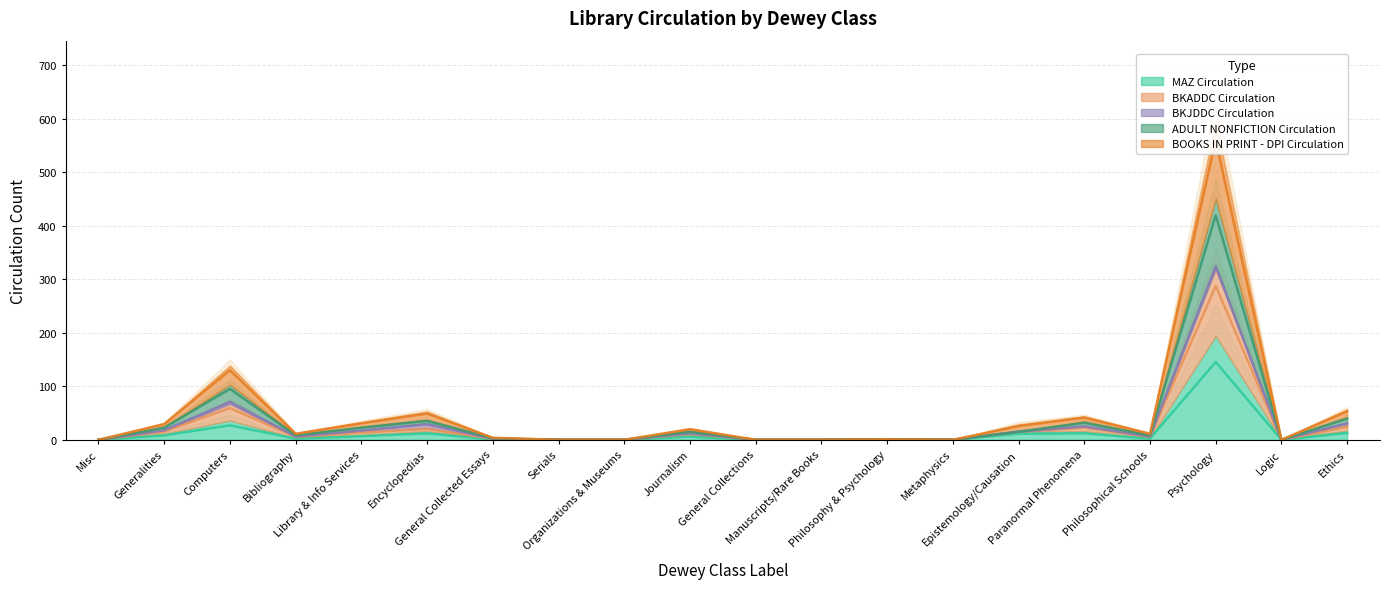

At how many categories does at least one series exceed 225?

1